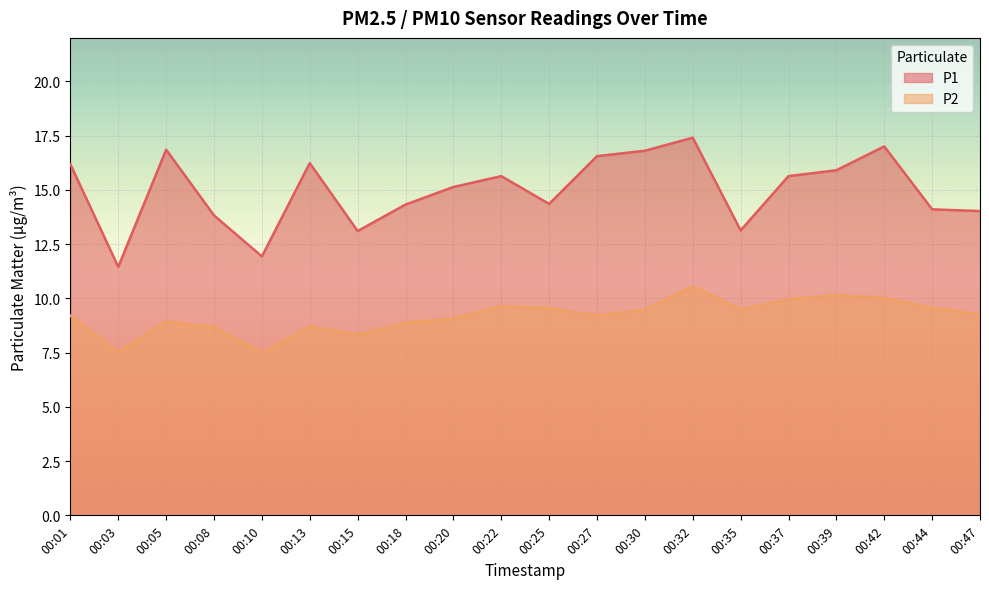

The value of P2 at 00:39 is 3.5. True or false?

False